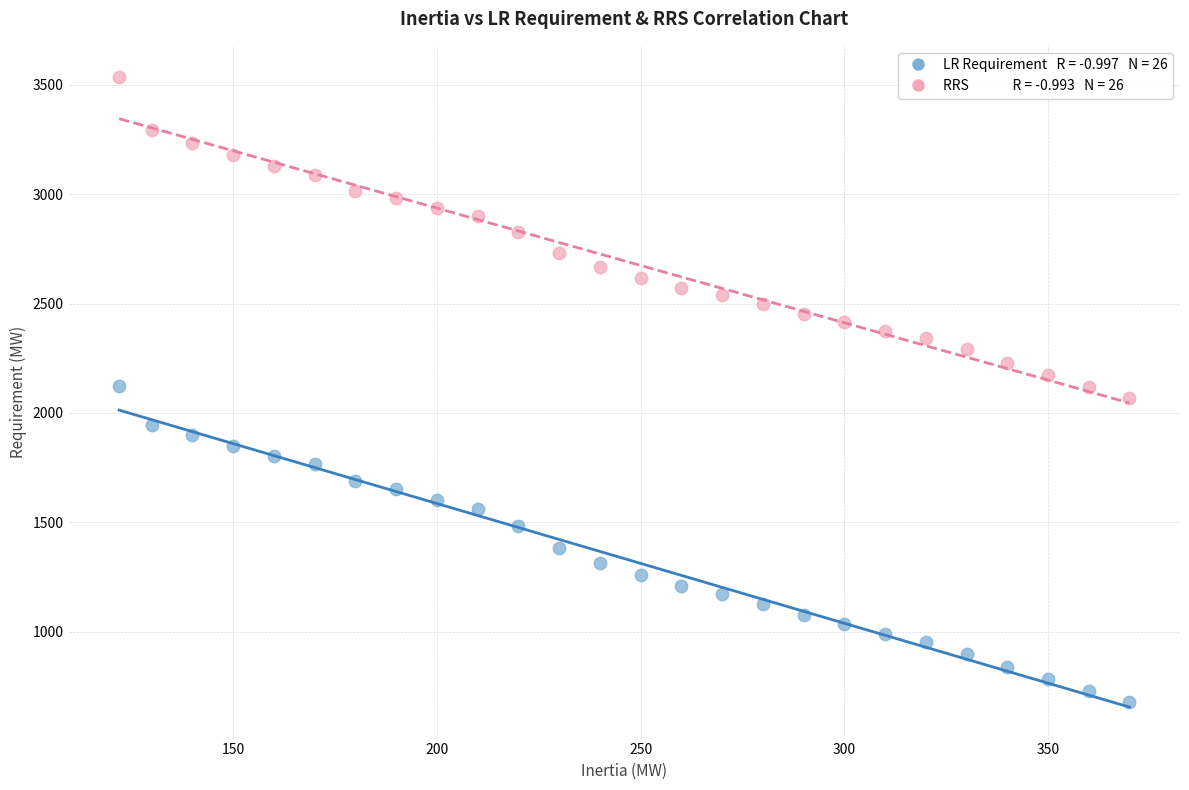

Across all data points, what is the range of X values (max minus min)?

248